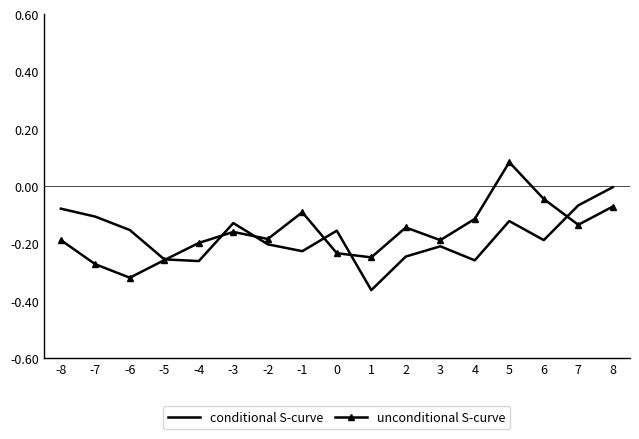

Which series has the largest total across all categories?

unconditional S-curve